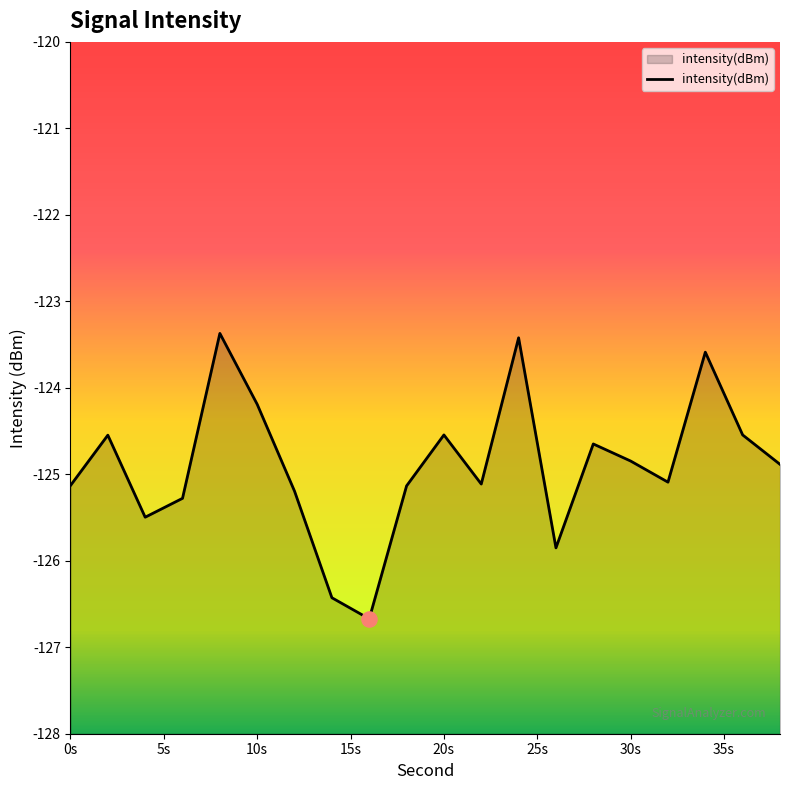

Between 20s and 0s, which is larger?

20s